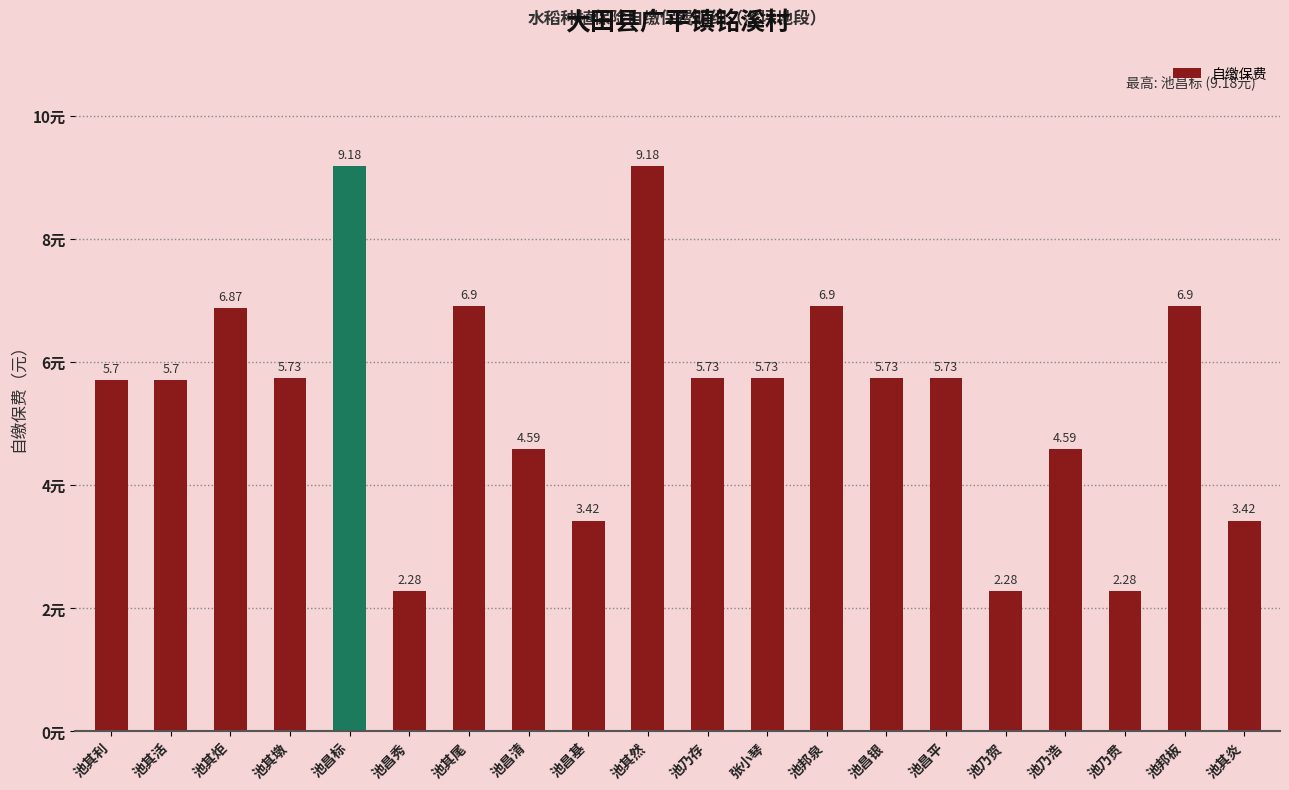

What is the label of the 9th bar from the left?

池昌基